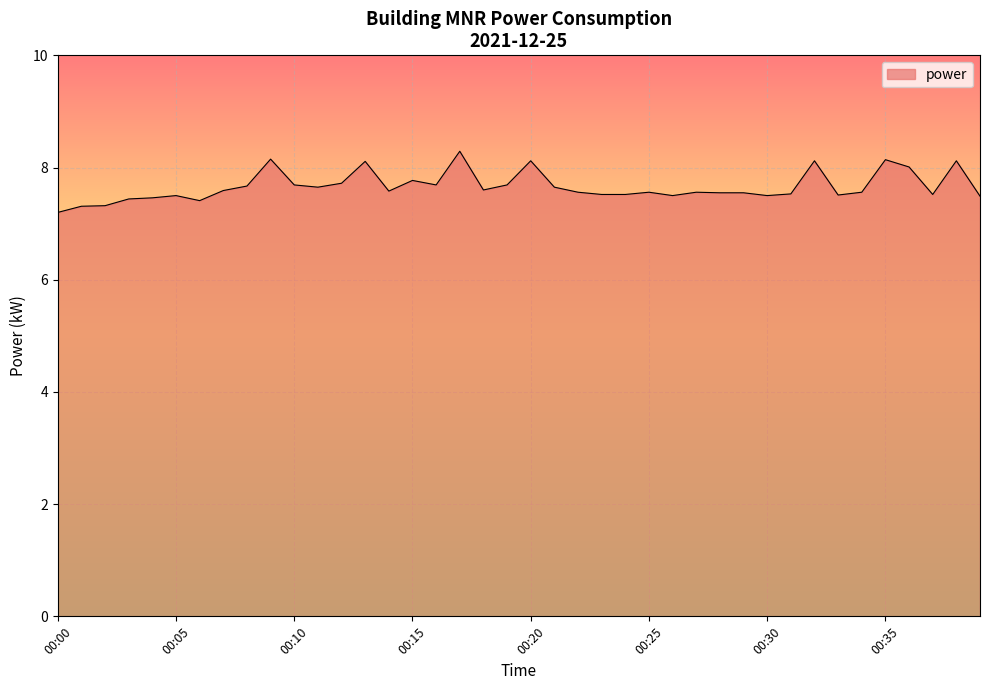

What is the greatest value displayed?

8.3